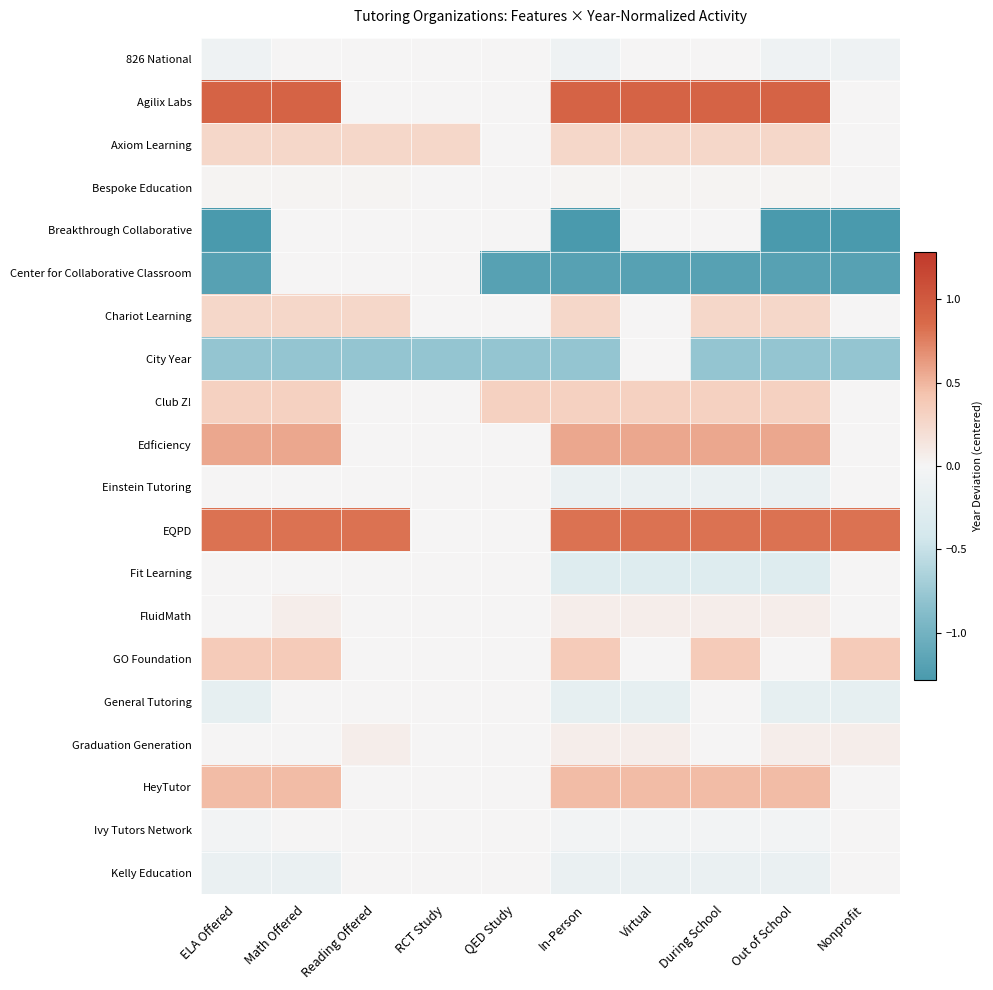

Reading left to right, what are all the values shown in this chart?

826 National: ELA Offered=-0.1	Math Offered=-0.0	Reading Offered=-0.0	RCT Study=-0.0	QED Study=-0.0	In-Person=-0.1	Virtual=-0.0	During School=-0.0	Out of School=-0.1	Nonprofit=-0.1
Agilix Labs: ELA Offered=0.9	Math Offered=0.9	Reading Offered=0.0	RCT Study=0.0	QED Study=0.0	In-Person=0.9	Virtual=0.9	During School=0.9	Out of School=0.9	Nonprofit=0.0
Axiom Learning: ELA Offered=0.3	Math Offered=0.3	Reading Offered=0.3	RCT Study=0.3	QED Study=0.0	In-Person=0.3	Virtual=0.3	During School=0.3	Out of School=0.3	Nonprofit=0.0
Bespoke Education: ELA Offered=0.0	Math Offered=0.0	Reading Offered=0.0	RCT Study=0.0	QED Study=0.0	In-Person=0.0	Virtual=0.0	During School=0.0	Out of School=0.0	Nonprofit=0.0
Breakthrough Collaborative: ELA Offered=-1.3	Math Offered=-0.0	Reading Offered=-0.0	RCT Study=-0.0	QED Study=-0.0	In-Person=-1.3	Virtual=-0.0	During School=-0.0	Out of School=-1.3	Nonprofit=-1.3
Center for Collaborative Classroom: ELA Offered=-1.2	Math Offered=-0.0	Reading Offered=-0.0	RCT Study=-0.0	QED Study=-1.2	In-Person=-1.2	Virtual=-1.2	During School=-1.2	Out of School=-1.2	Nonprofit=-1.2
Chariot Learning: ELA Offered=0.3	Math Offered=0.3	Reading Offered=0.3	RCT Study=0.0	QED Study=0.0	In-Person=0.3	Virtual=0.0	During School=0.3	Out of School=0.3	Nonprofit=0.0
City Year: ELA Offered=-0.8	Math Offered=-0.8	Reading Offered=-0.8	RCT Study=-0.8	QED Study=-0.8	In-Person=-0.8	Virtual=-0.0	During School=-0.8	Out of School=-0.8	Nonprofit=-0.8
Club Z!: ELA Offered=0.3	Math Offered=0.3	Reading Offered=0.0	RCT Study=0.0	QED Study=0.3	In-Person=0.3	Virtual=0.3	During School=0.3	Out of School=0.3	Nonprofit=0.0
Edficiency: ELA Offered=0.6	Math Offered=0.6	Reading Offered=0.0	RCT Study=0.0	QED Study=0.0	In-Person=0.6	Virtual=0.6	During School=0.6	Out of School=0.6	Nonprofit=0.0
Einstein Tutoring: ELA Offered=-0.0	Math Offered=-0.0	Reading Offered=-0.0	RCT Study=-0.0	QED Study=-0.0	In-Person=-0.1	Virtual=-0.1	During School=-0.1	Out of School=-0.1	Nonprofit=-0.0
EQPD: ELA Offered=0.8	Math Offered=0.8	Reading Offered=0.8	RCT Study=0.0	QED Study=0.0	In-Person=0.8	Virtual=0.8	During School=0.8	Out of School=0.8	Nonprofit=0.8
Fit Learning: ELA Offered=-0.0	Math Offered=-0.0	Reading Offered=-0.0	RCT Study=-0.0	QED Study=-0.0	In-Person=-0.3	Virtual=-0.3	During School=-0.3	Out of School=-0.3	Nonprofit=-0.0
FluidMath: ELA Offered=0.0	Math Offered=0.1	Reading Offered=0.0	RCT Study=0.0	QED Study=0.0	In-Person=0.1	Virtual=0.1	During School=0.1	Out of School=0.1	Nonprofit=0.0
GO Foundation: ELA Offered=0.4	Math Offered=0.4	Reading Offered=0.0	RCT Study=0.0	QED Study=0.0	In-Person=0.4	Virtual=0.0	During School=0.4	Out of School=0.0	Nonprofit=0.4
General Tutoring: ELA Offered=-0.2	Math Offered=-0.0	Reading Offered=-0.0	RCT Study=-0.0	QED Study=-0.0	In-Person=-0.2	Virtual=-0.2	During School=-0.0	Out of School=-0.2	Nonprofit=-0.2
Graduation Generation: ELA Offered=0.0	Math Offered=0.0	Reading Offered=0.1	RCT Study=0.0	QED Study=0.0	In-Person=0.1	Virtual=0.1	During School=0.0	Out of School=0.1	Nonprofit=0.1
HeyTutor: ELA Offered=0.5	Math Offered=0.5	Reading Offered=0.0	RCT Study=0.0	QED Study=0.0	In-Person=0.5	Virtual=0.5	During School=0.5	Out of School=0.5	Nonprofit=0.0
Ivy Tutors Network: ELA Offered=-0.0	Math Offered=-0.0	Reading Offered=-0.0	RCT Study=-0.0	QED Study=-0.0	In-Person=-0.0	Virtual=-0.0	During School=-0.0	Out of School=-0.0	Nonprofit=-0.0
Kelly Education: ELA Offered=-0.1	Math Offered=-0.1	Reading Offered=-0.0	RCT Study=-0.0	QED Study=-0.0	In-Person=-0.1	Virtual=-0.1	During School=-0.1	Out of School=-0.1	Nonprofit=-0.0